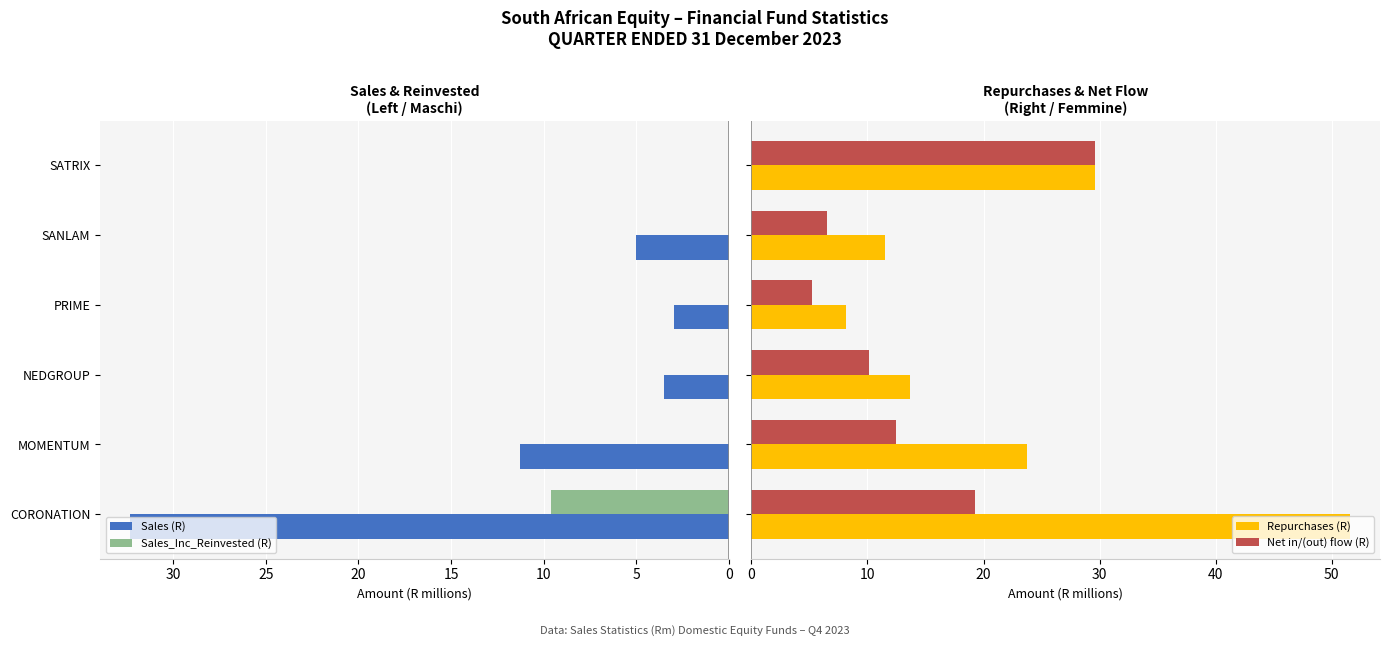

What is the maximum value shown in the chart?

51.6